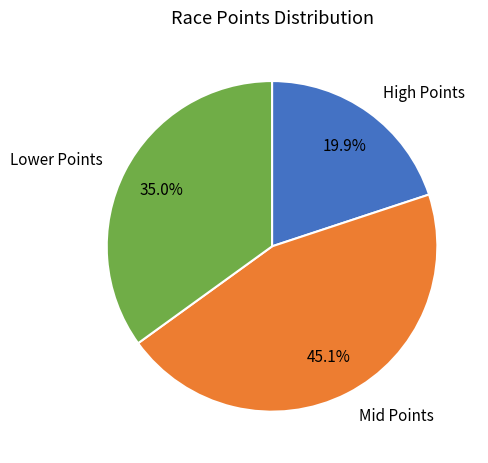

How much of the chart is everything except Lower Points?

65.0%